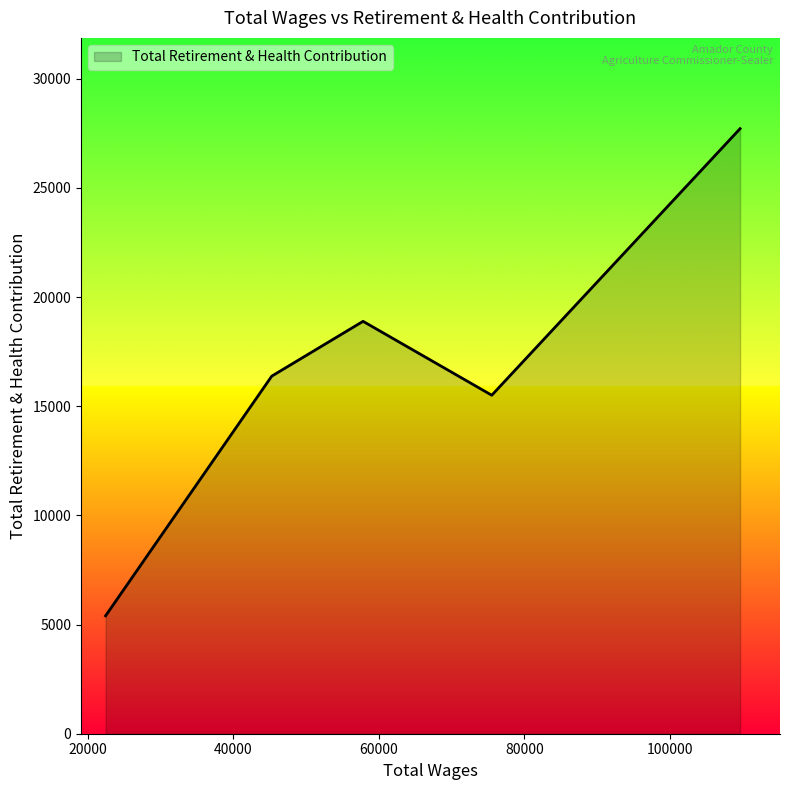

True or false: there are more than 0 points higher than both neighbors.

True